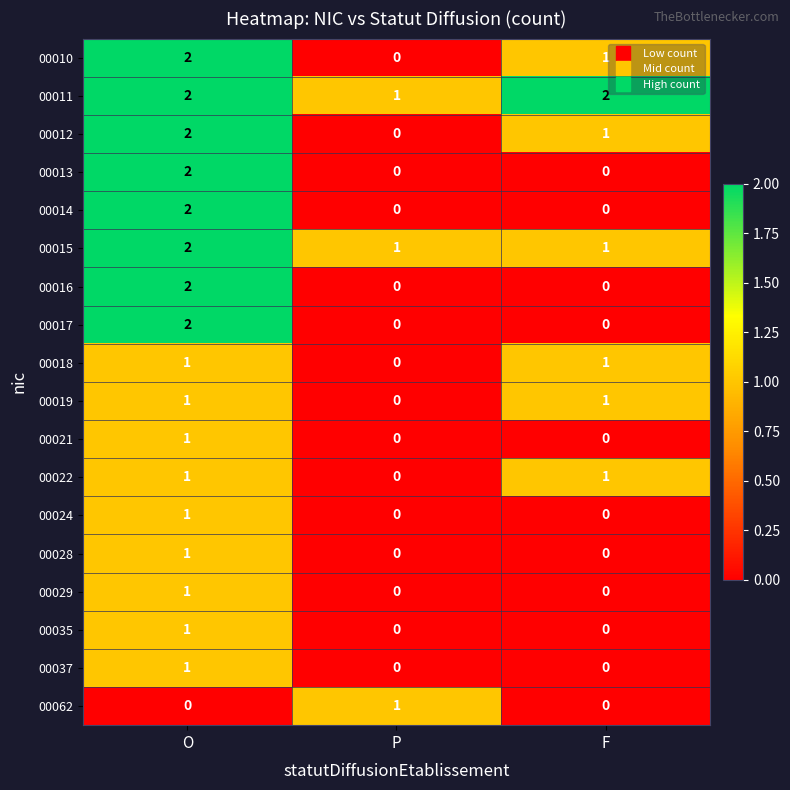

Count the number of data series in this chart.

18